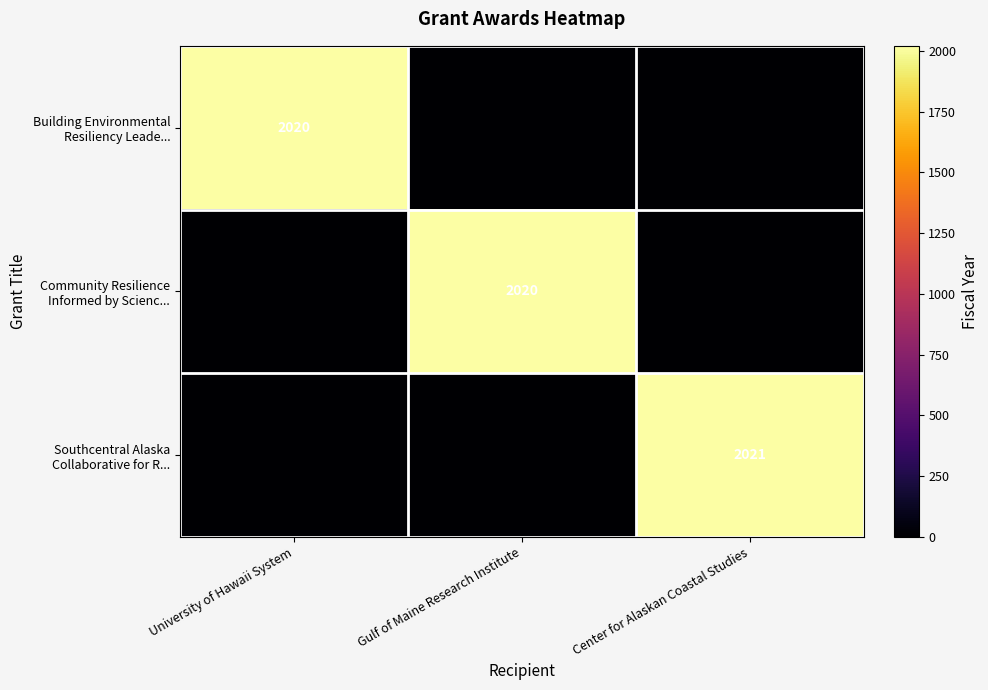

At how many categories does at least one series exceed 921?

3